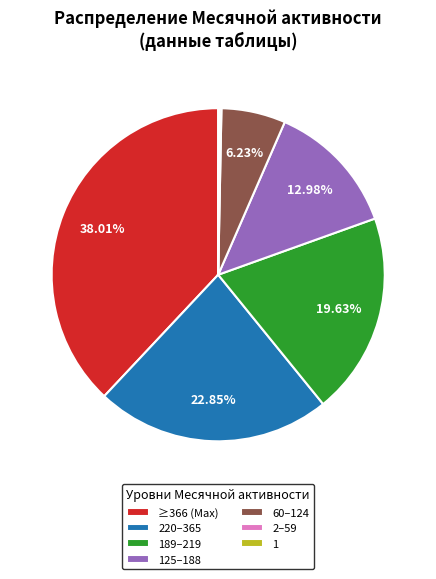

Does 220–365 represent more than half of the total?

No